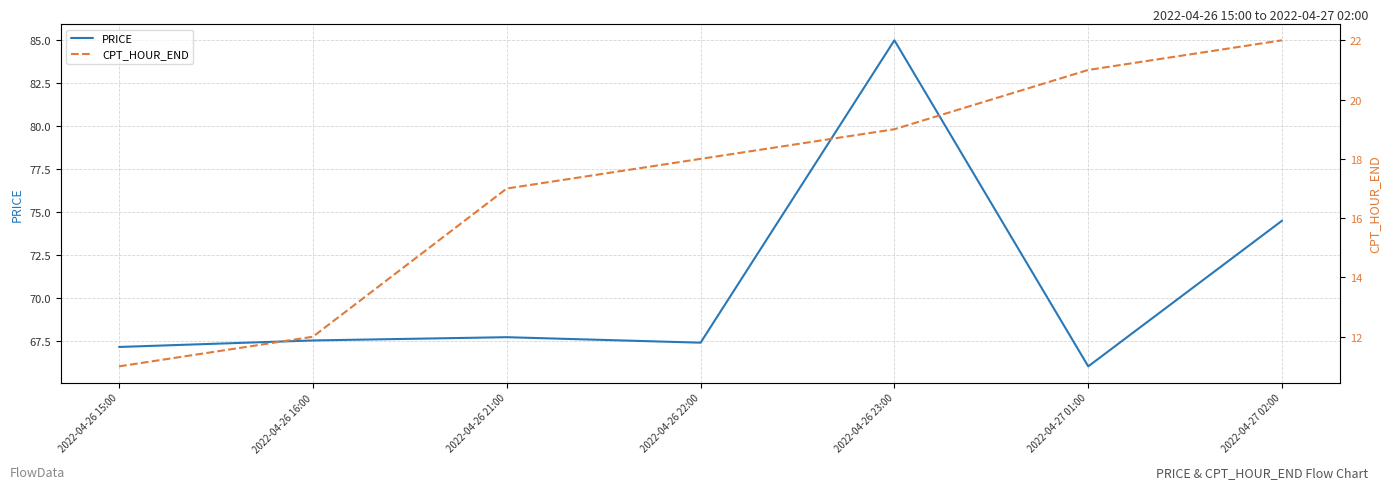

How many data points in CPT_HOUR_END are less than 18?

3